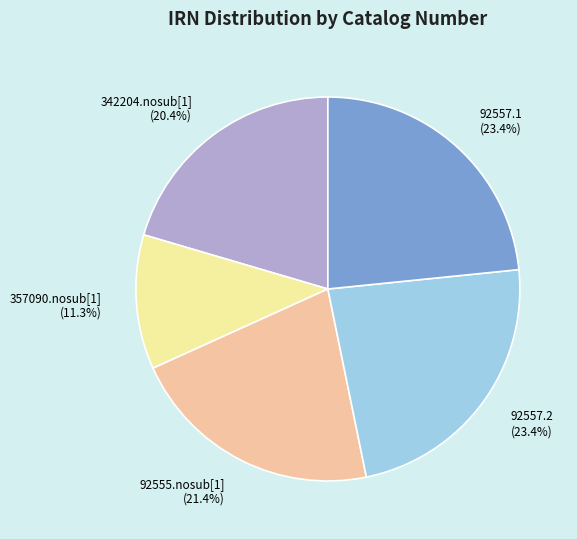

To the nearest percent, what is the difference between the largest and smallest slice percentages?

12%